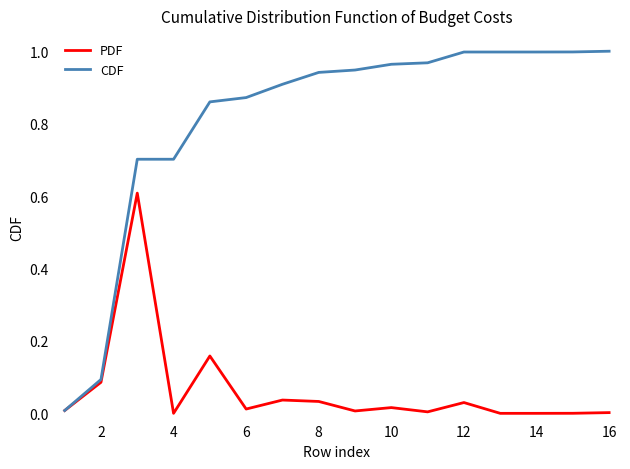

Count the number of categories in the chart.

16